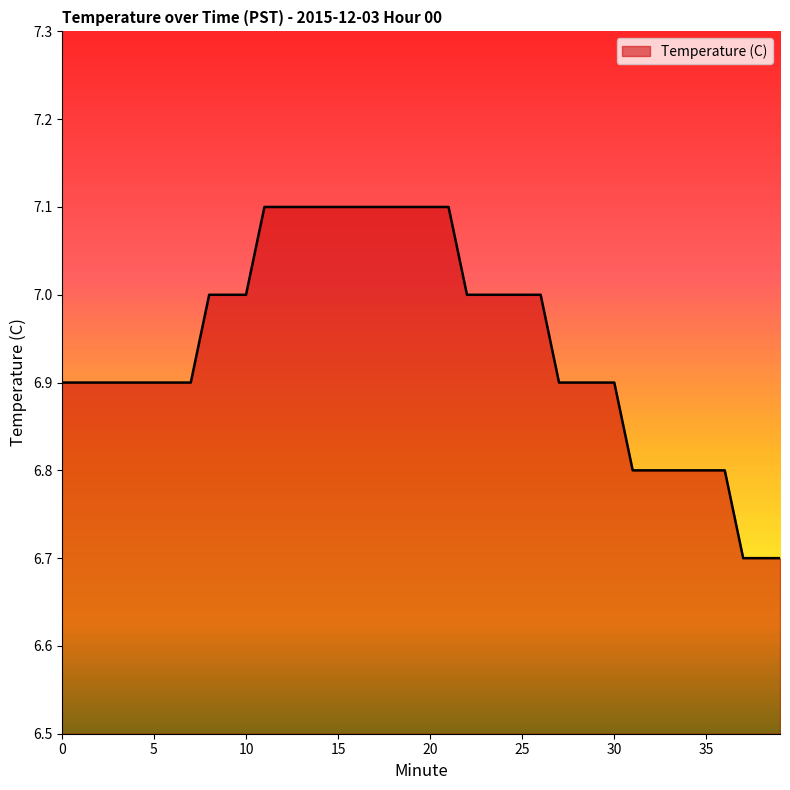

What is the greatest value displayed?

7.1